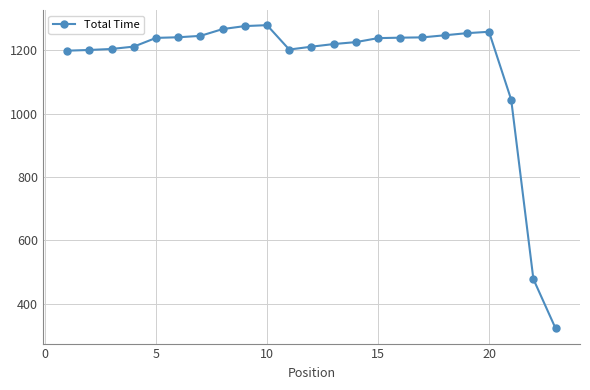

What is the value of the 17th point from the left?

1241.1